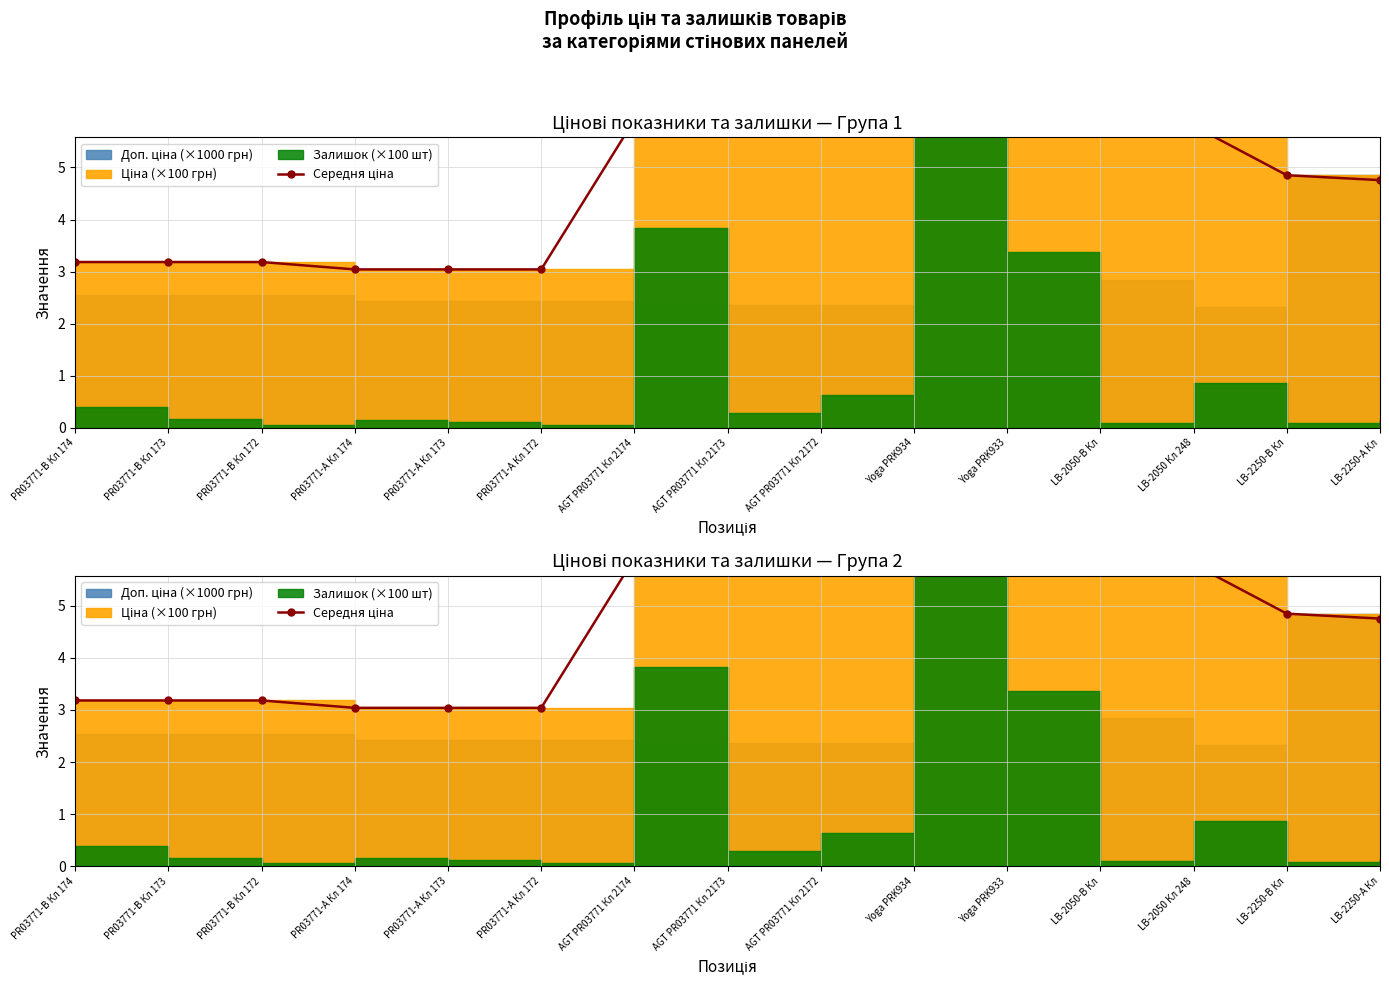

Is it true that the value at PR03771-А Кл 173 is 3.0?

True